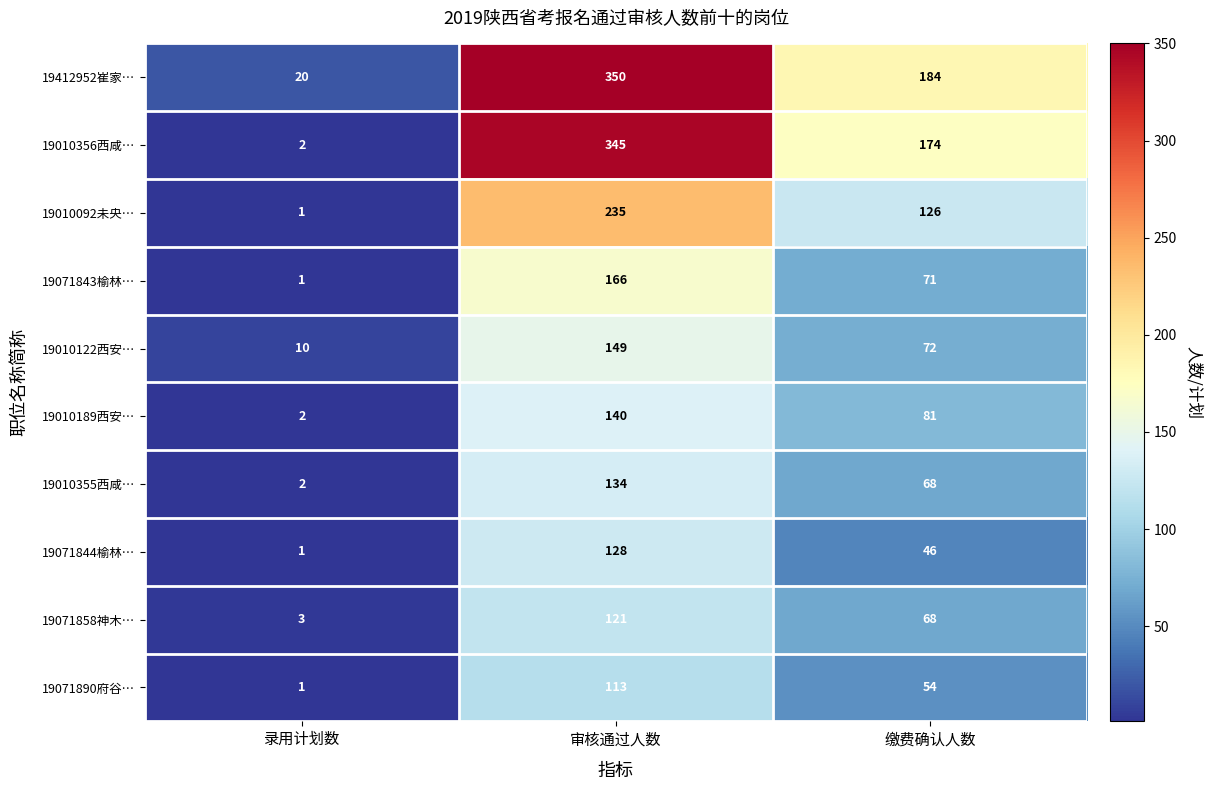

What is the greatest value displayed?

350